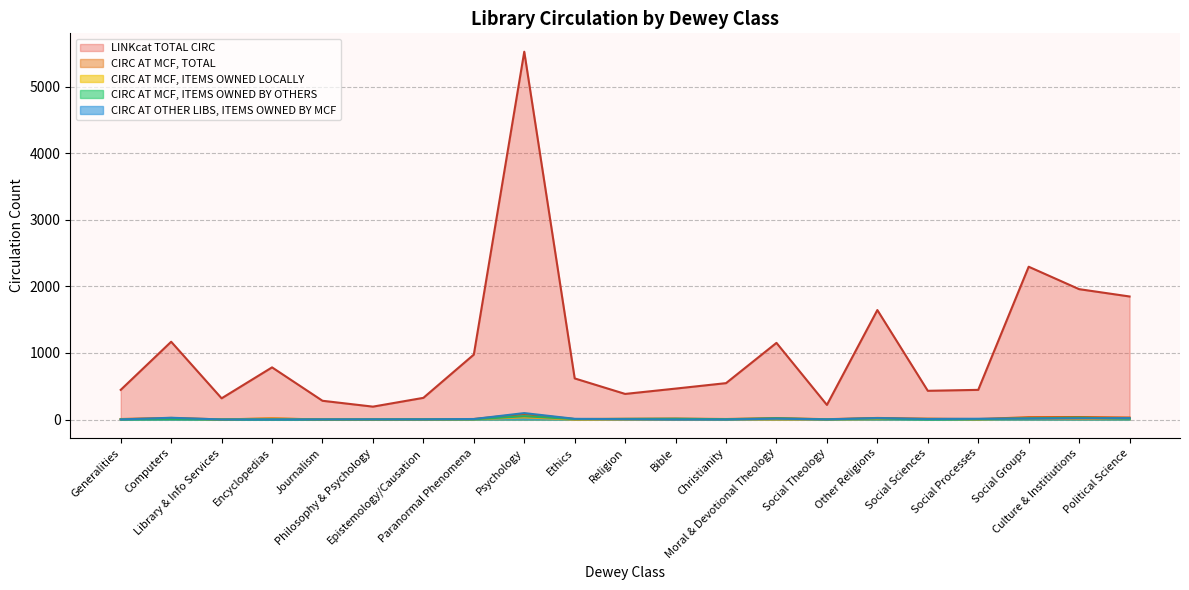

Reading left to right, what are all the values shown in this chart?

total_circ: 446	1169	319	784	282	194	326	976	5526	618	385	465	547	1152	220	1645	432	446	2296	1959	1849
circ_mcf_total: 8	24	2	17	1	2	4	8	83	7	11	14	8	21	5	24	12	7	35	37	30
circ_mcf_owned_locally: 6	16	1	15	0	0	1	4	33	0	1	2	3	2	2	8	11	2	17	9	17
circ_mcf_owned_others: 2	8	1	2	1	2	3	4	50	7	10	12	5	19	3	16	1	5	18	28	13
circ_other_libs: 2	27	1	2	2	3	3	8	97	11	5	0	1	13	3	22	9	12	16	18	22